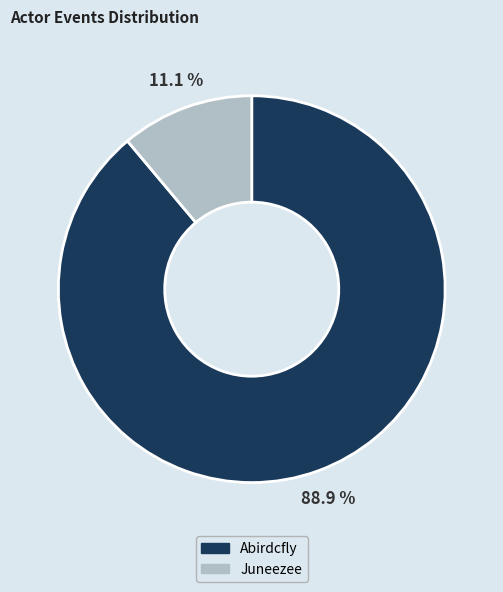

Does any single category account for the majority?

Yes